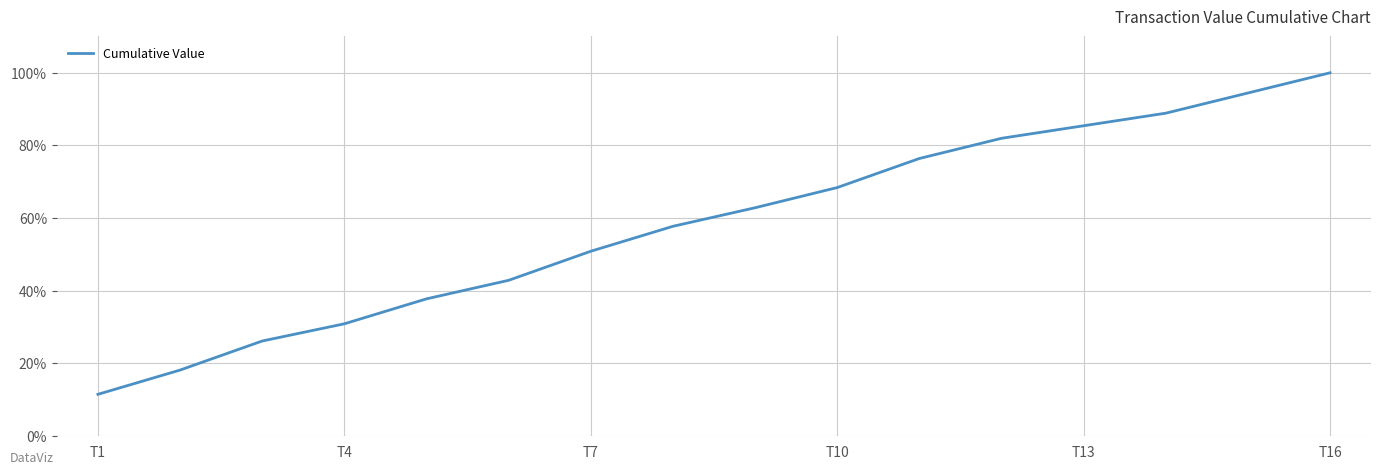

Reading left to right, what are all the values shown in this chart?

0.1	0.2	0.3	0.3	0.4	0.4	0.5	0.6	0.6	0.7	0.8	0.8	0.9	0.9	0.9	1.0